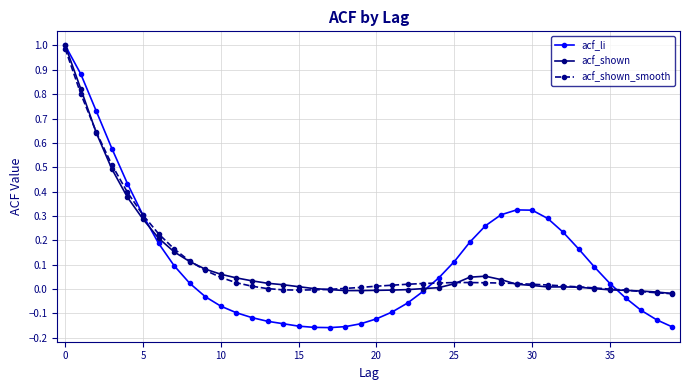

List the series in order of their overall mean, highest first.

acf_li, acf_shown_smooth, acf_shown